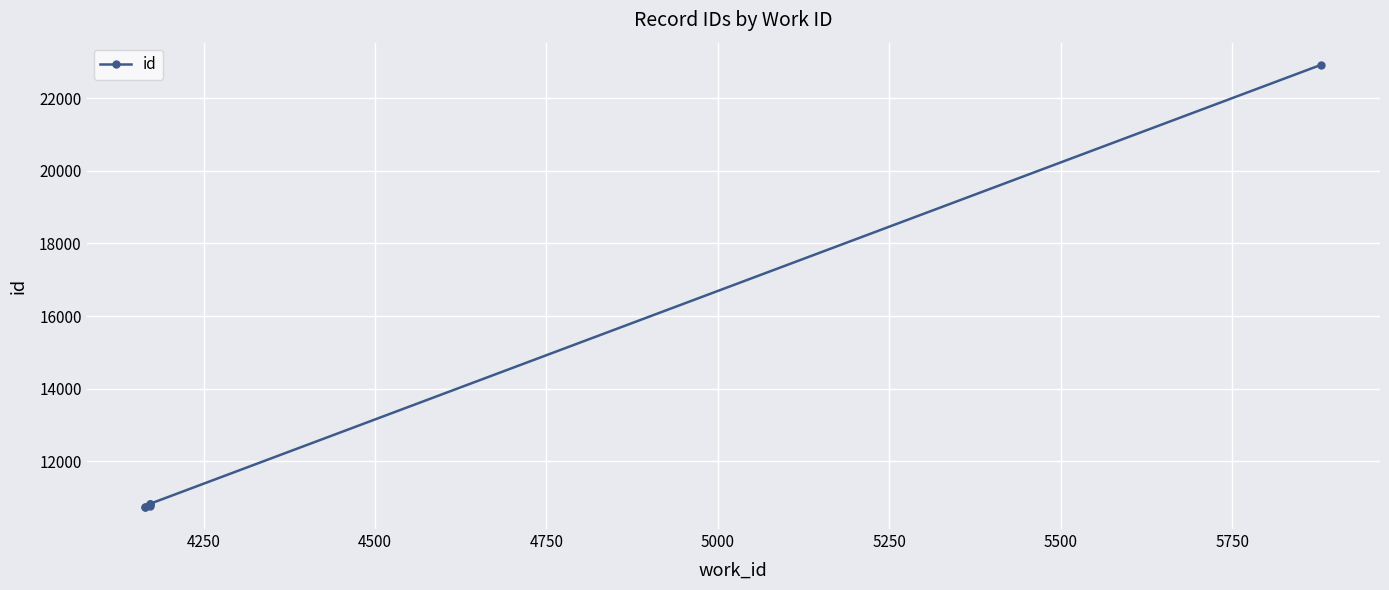

What is the difference between the values at 5000 and 4250?

77